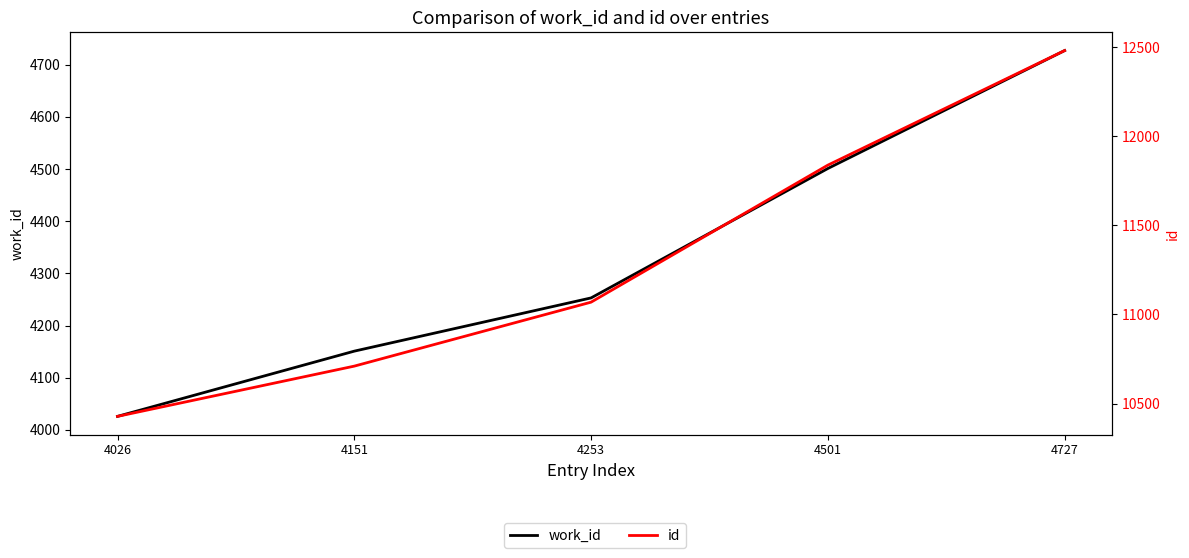

At 4151, list the series in order from largest to smallest.

id, work_id